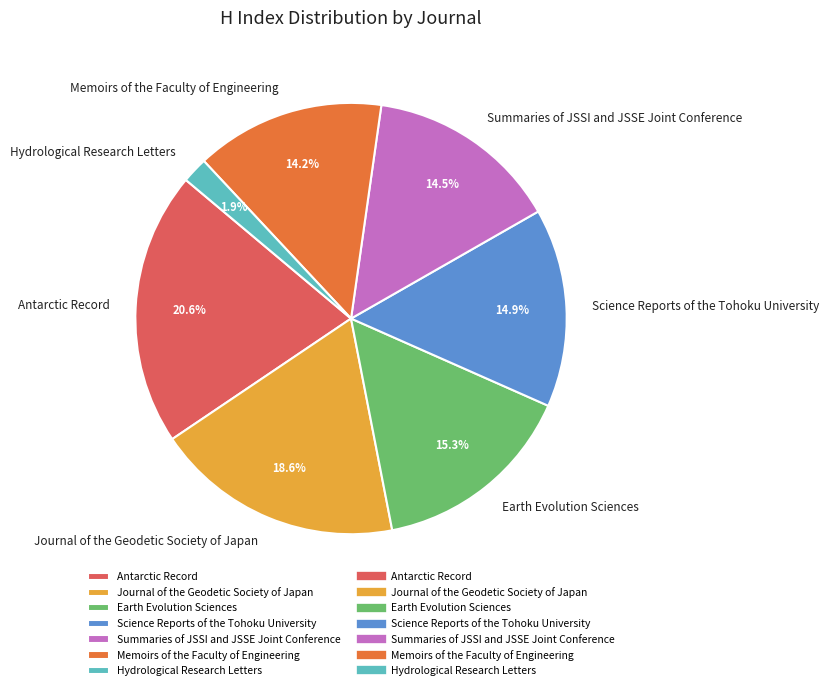

To the nearest percent, what percentage of the pie is Memoirs of the Faculty of Engineering?

14%